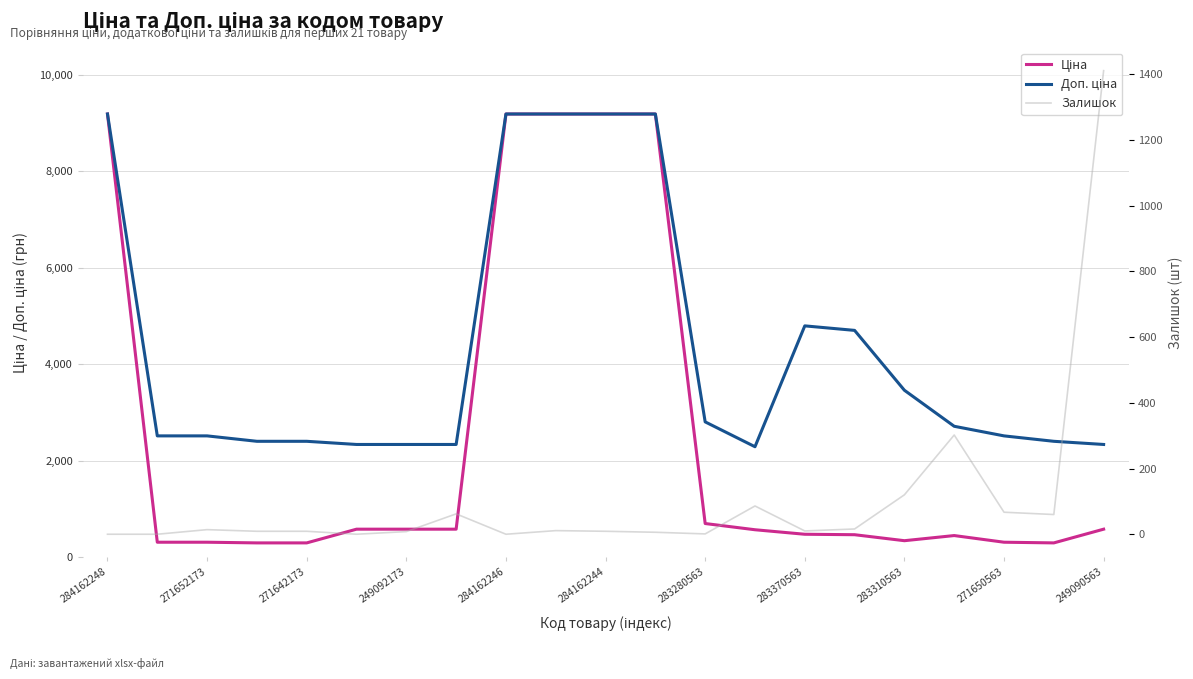

What are all the series names shown in the legend?

Ціна, Доп. ціна, Залишок